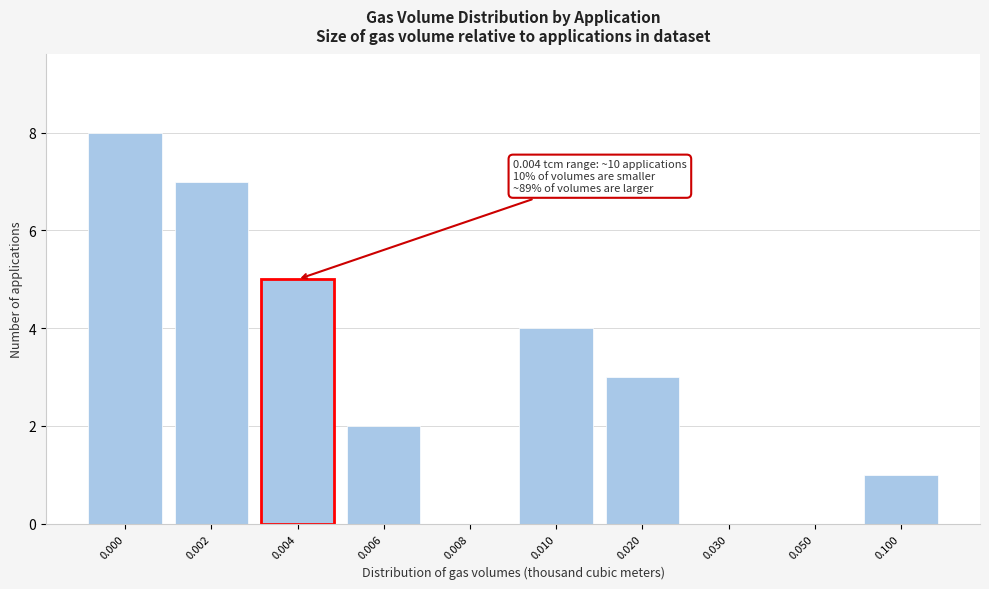

Reading left to right, transcribe all the data shown in this chart.

0.000=8	0.002=7	0.004=5	0.006=2	0.008=0	0.010=4	0.020=3	0.030=0	0.050=0	0.100=1